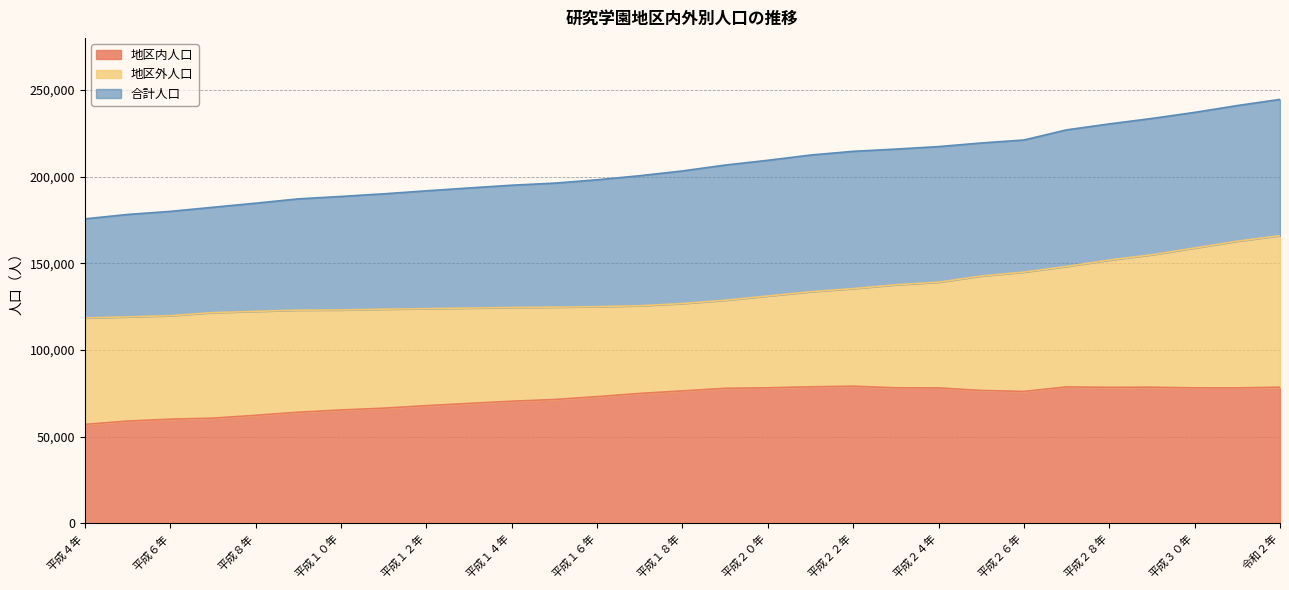

At 平成１８年, list the series in order from largest to smallest.

合計人口, 地区外人口, 地区内人口